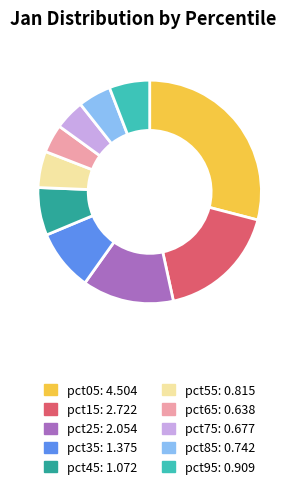

Does any single category account for the majority?

No